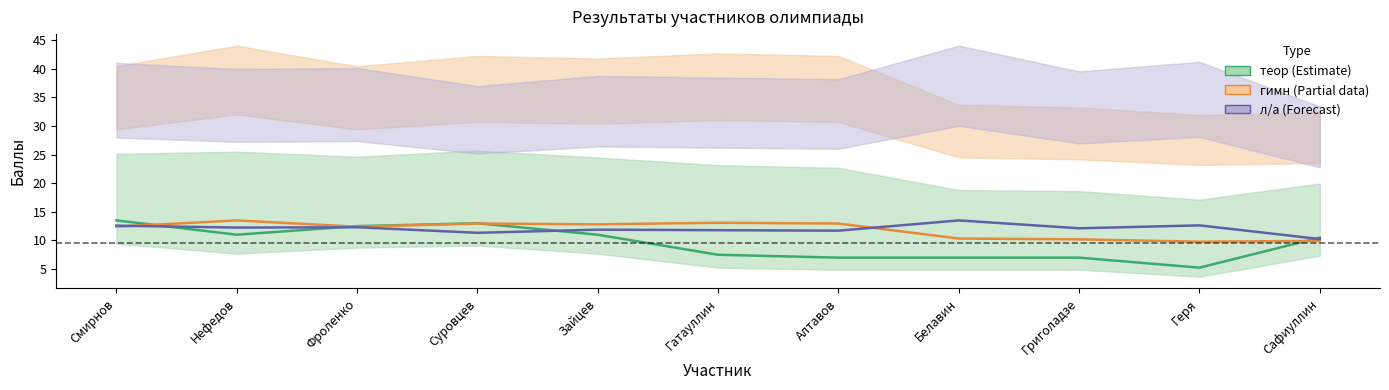

Where do гимн and л/а first cross each other?

Смирнов and Нефедов